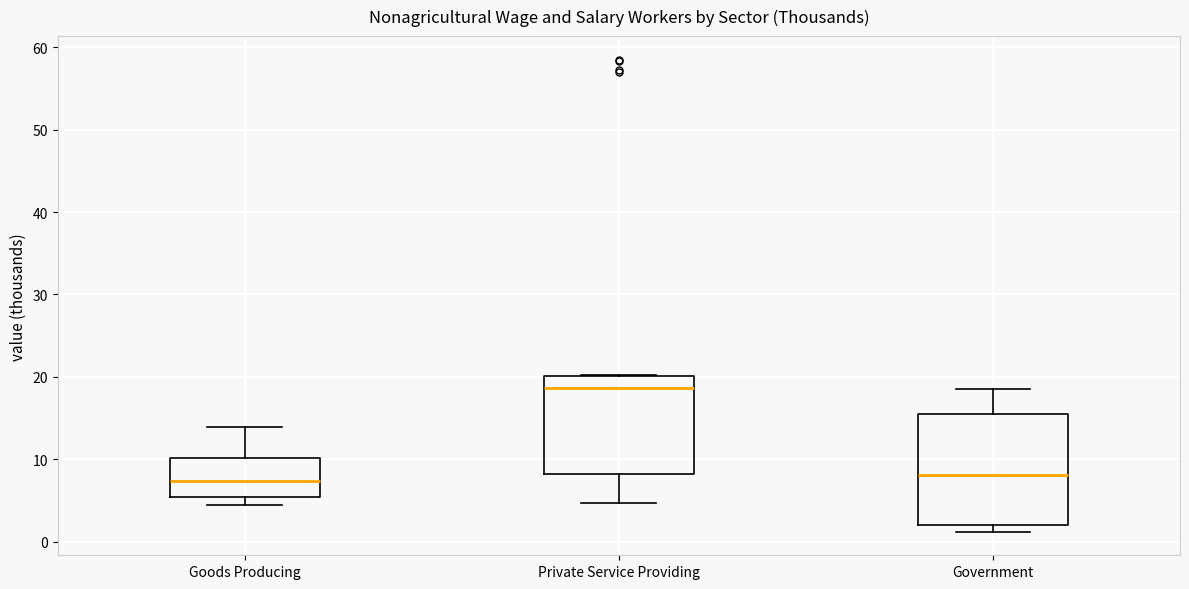

Reading left to right, read every box against the y-axis: the position of its median line, the range the box covers, and the ends of its whiskers. The values are not printed on the chart, so give them approximately, as read against the axis.

Goods Producing: median 7, box 5 to 10, whiskers 4 to 14
Private Service Providing: median 19, box 8 to 20, whiskers 5 to 20
Government: median 8, box 2 to 16, whiskers 1 to 19